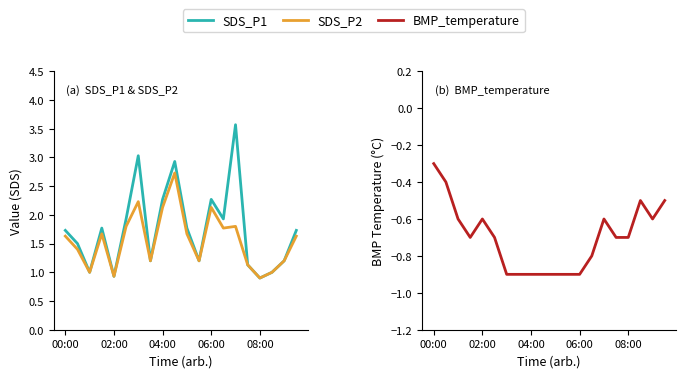

Is it true that SDS_P1 equals 3.6 at 14?

True